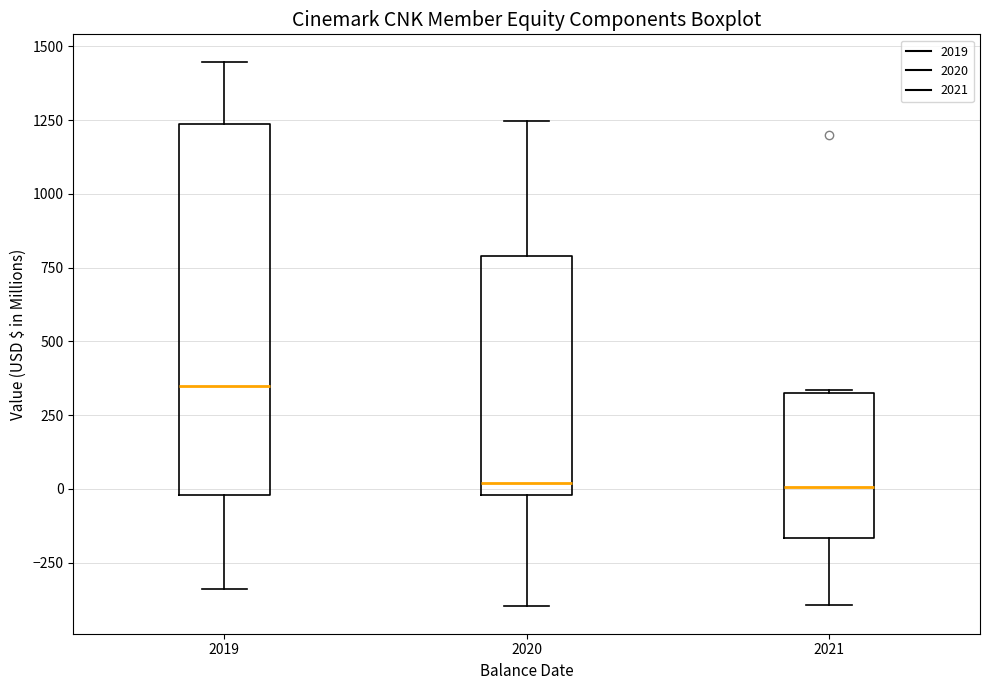

Which box is the tallest, from its lower edge to its upper edge?

2019